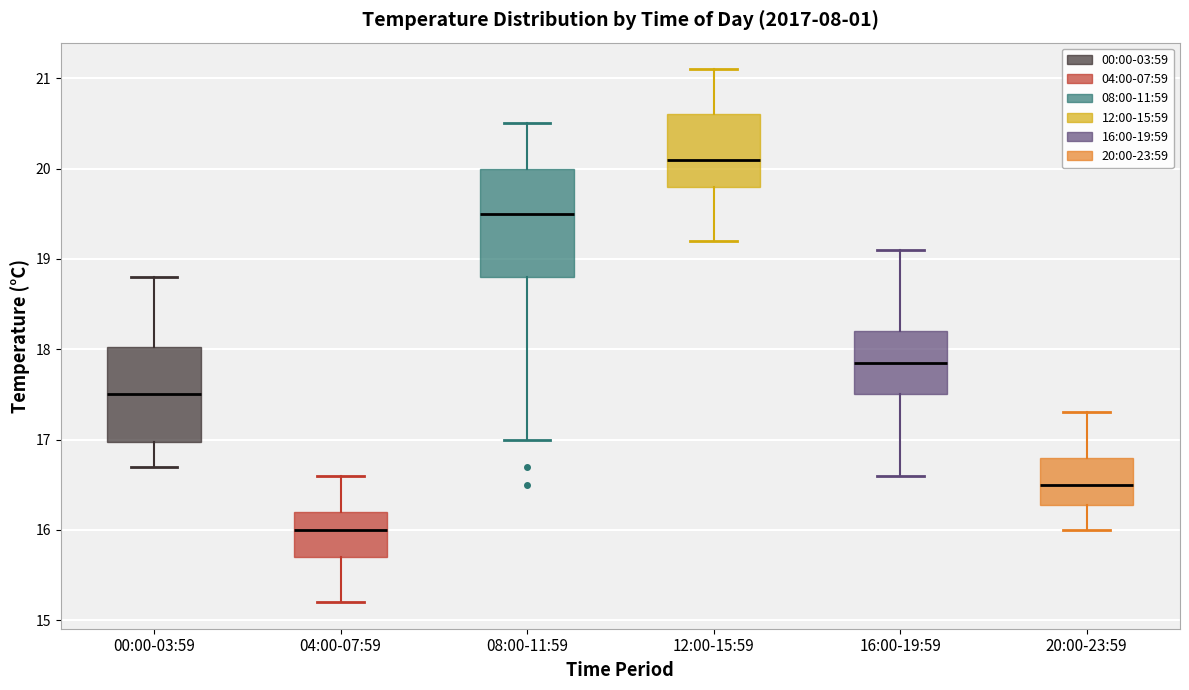

Reading left to right, read every box against the y-axis: the position of its median line, the range the box covers, and the ends of its whiskers. The values are not printed on the chart, so give them approximately, as read against the axis.

00:00-03:59: median 17.5, box 17.0 to 18.0, whiskers 16.7 to 18.8
04:00-07:59: median 16.0, box 15.7 to 16.2, whiskers 15.2 to 16.6
08:00-11:59: median 19.5, box 18.8 to 20.0, whiskers 17.0 to 20.5
12:00-15:59: median 20.1, box 19.8 to 20.6, whiskers 19.2 to 21.1
16:00-19:59: median 17.9, box 17.5 to 18.2, whiskers 16.6 to 19.1
20:00-23:59: median 16.5, box 16.3 to 16.8, whiskers 16.0 to 17.3